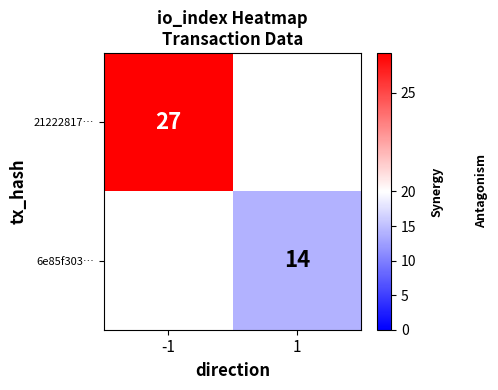

Is it true that 6e85f303… equals 6 at 1?

False